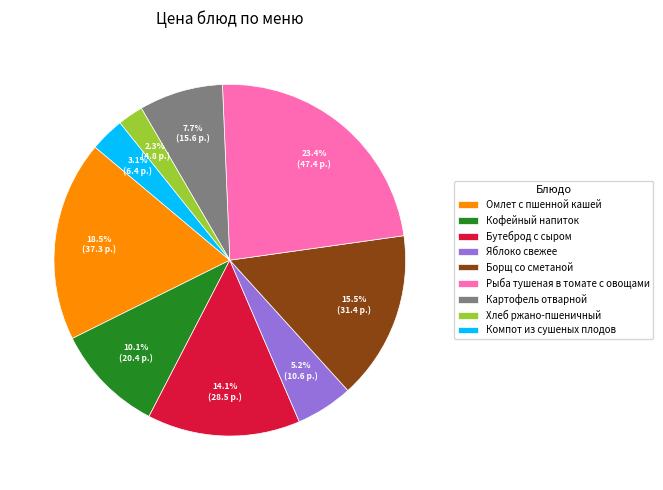

How many segments does this pie chart have?

9